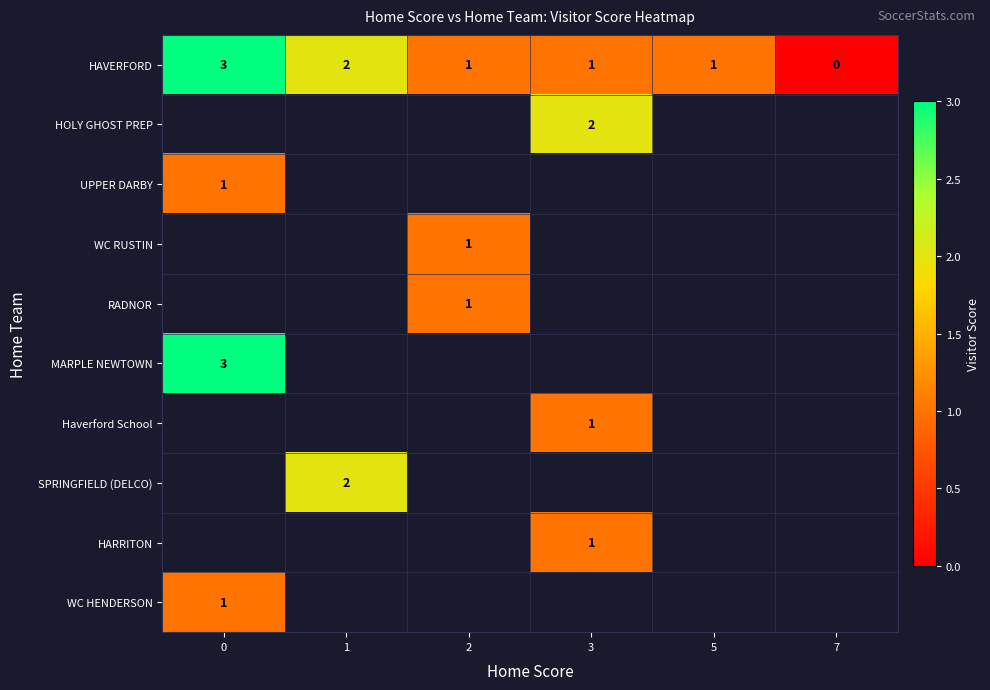

How many series are shown in this chart?

10